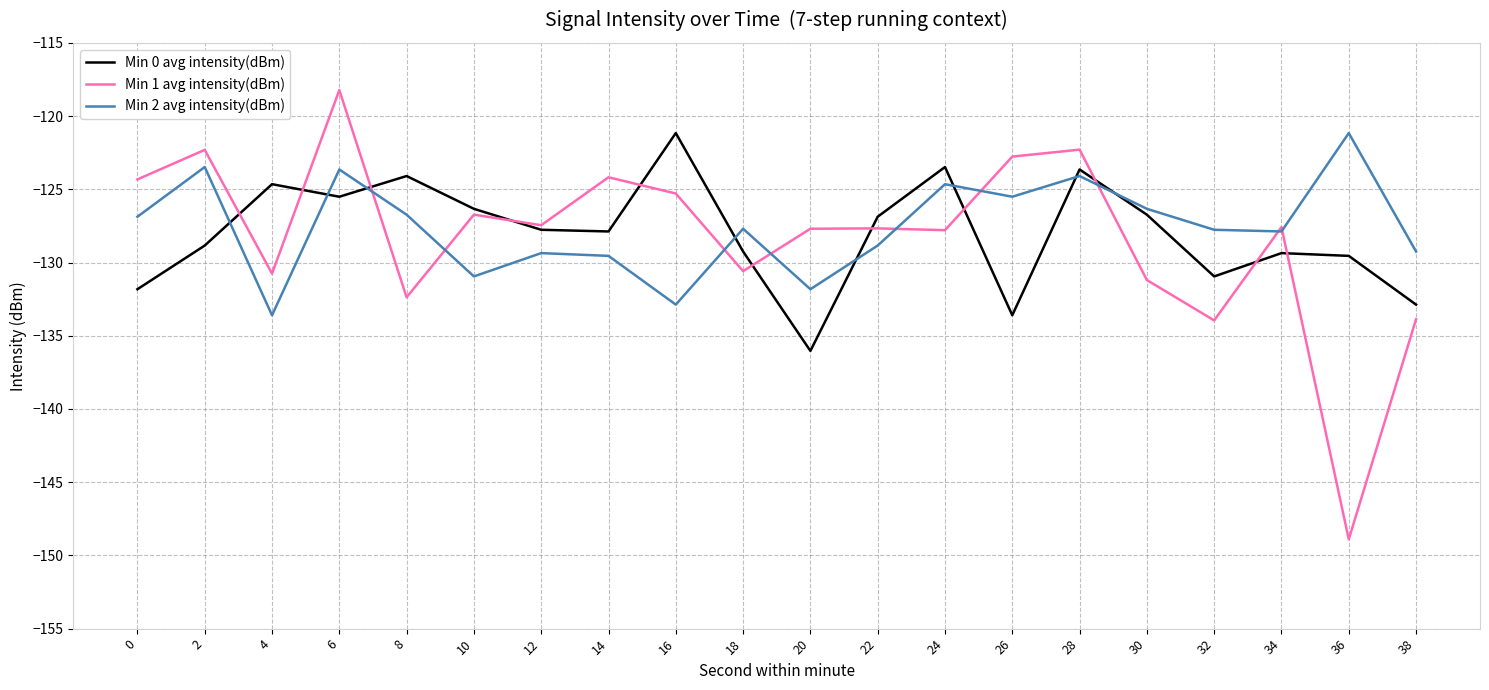

At which category does the chart reach its peak across all series?

6